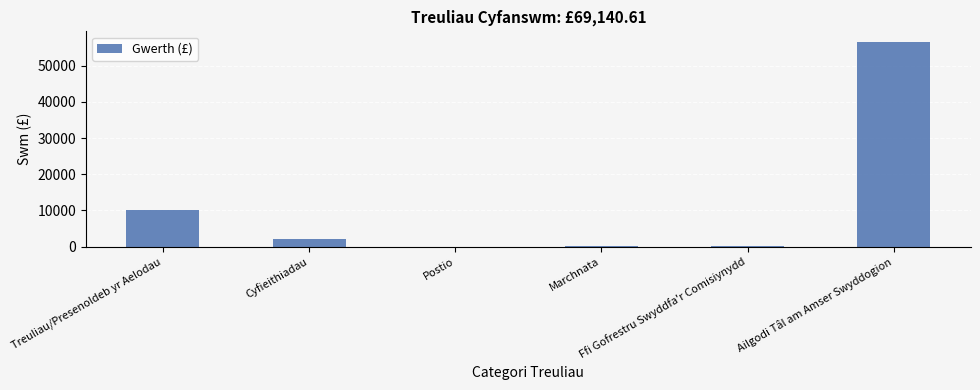

What is the sum of all values?

69140.6